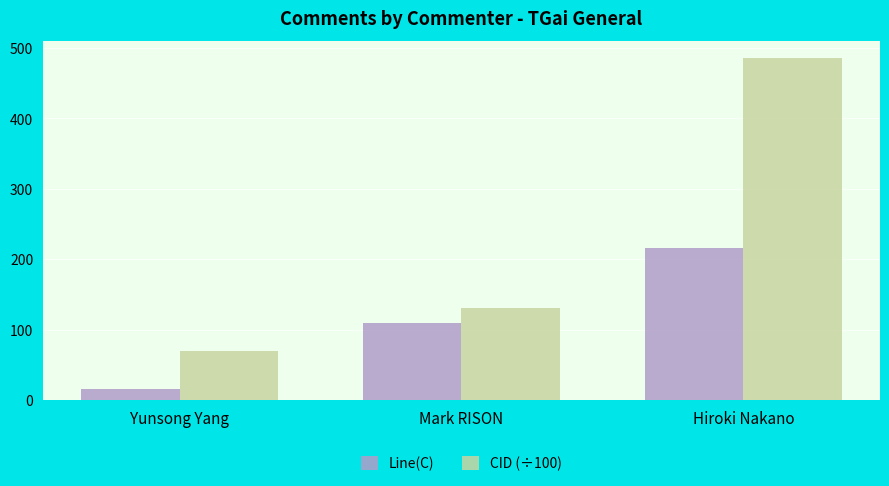

What is the minimum value shown in the chart?

16.0